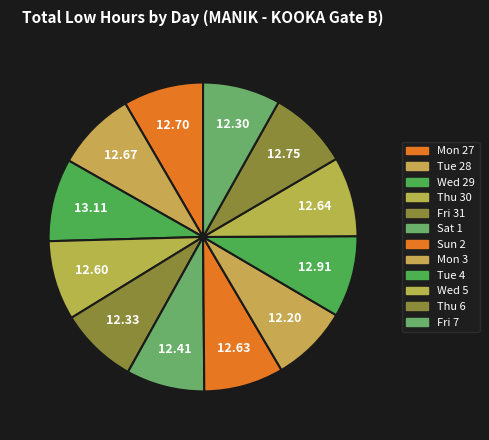

To the nearest percent, what percentage of the pie is Tue 28?

8%